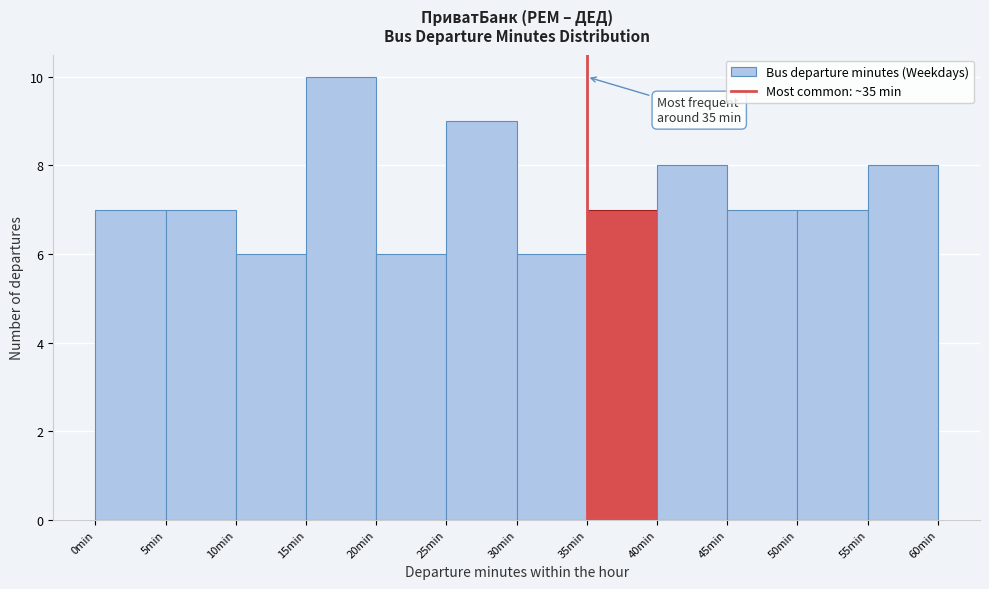

Which range on the x-axis has the tallest bar?

15 to 20